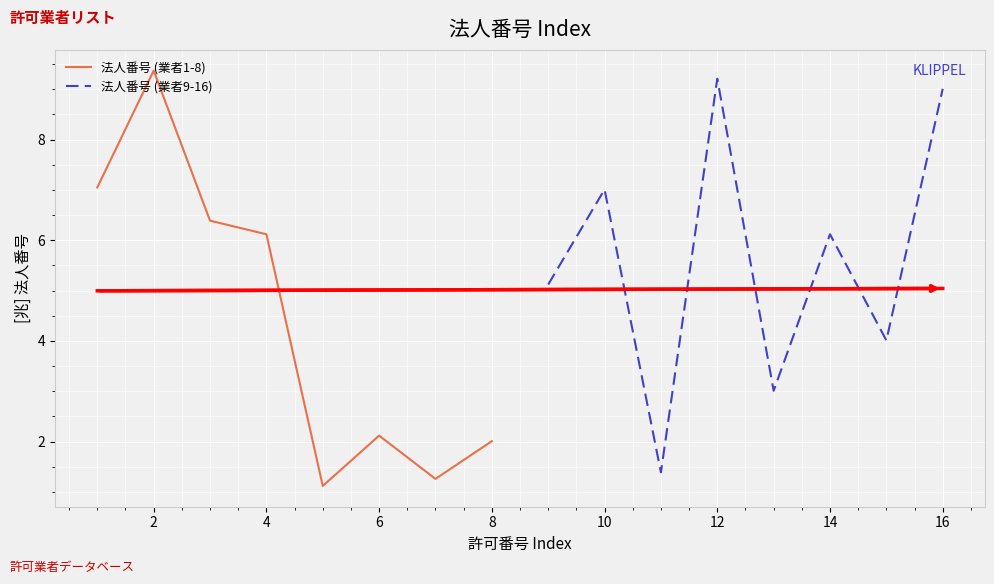

After their last crossing, which series has the higher values: 法人番号 (業者1-8) or 法人番号 (業者9-16)?

法人番号 (業者9-16)